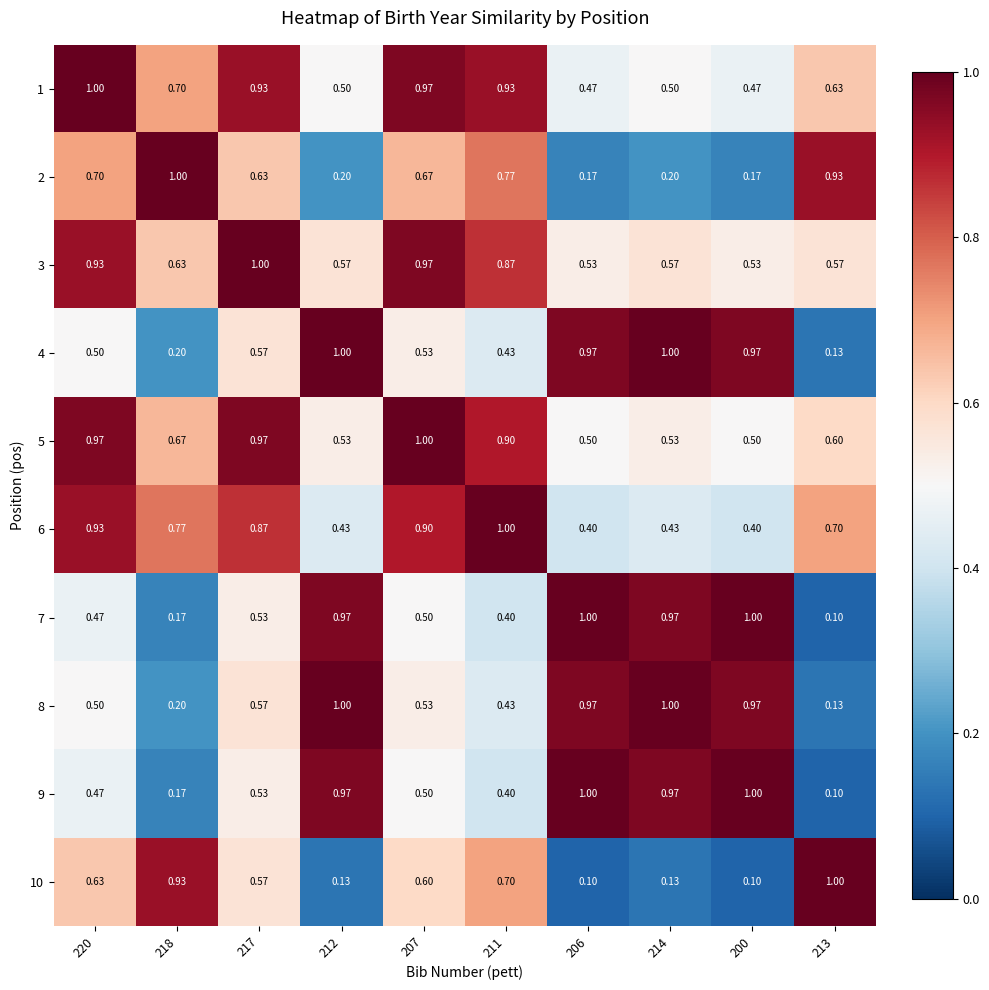

Is the value of 8 at 218 greater than the value of 6 at 218?

No